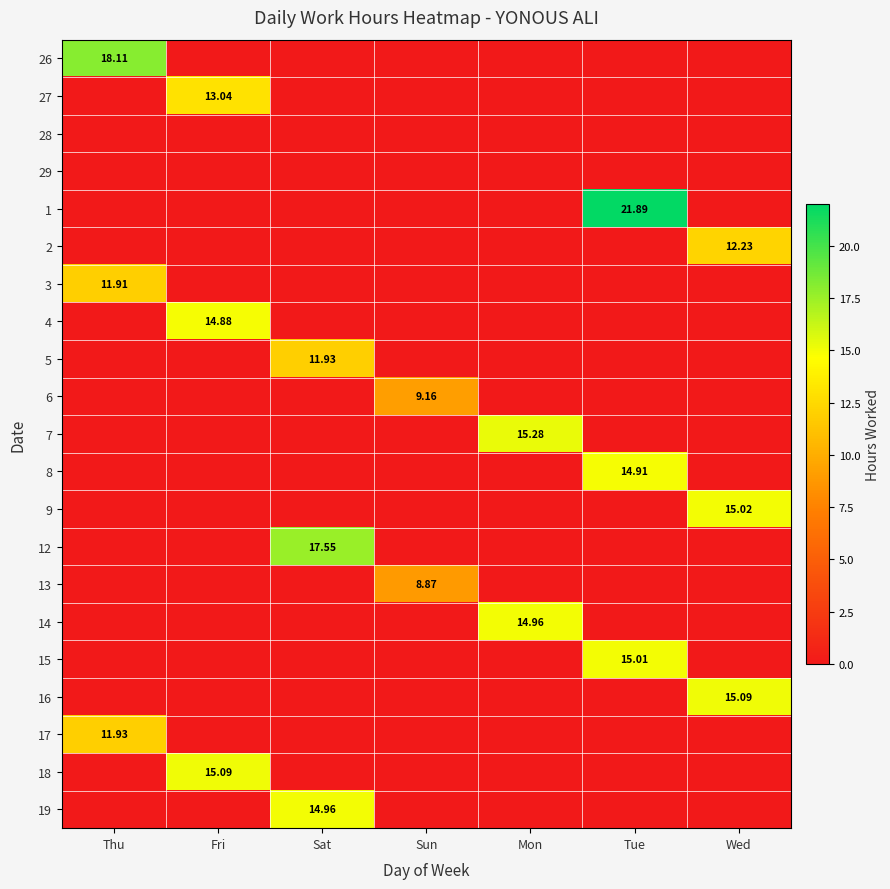

What is the sum of the 1 values at Tue and Mon?

21.9